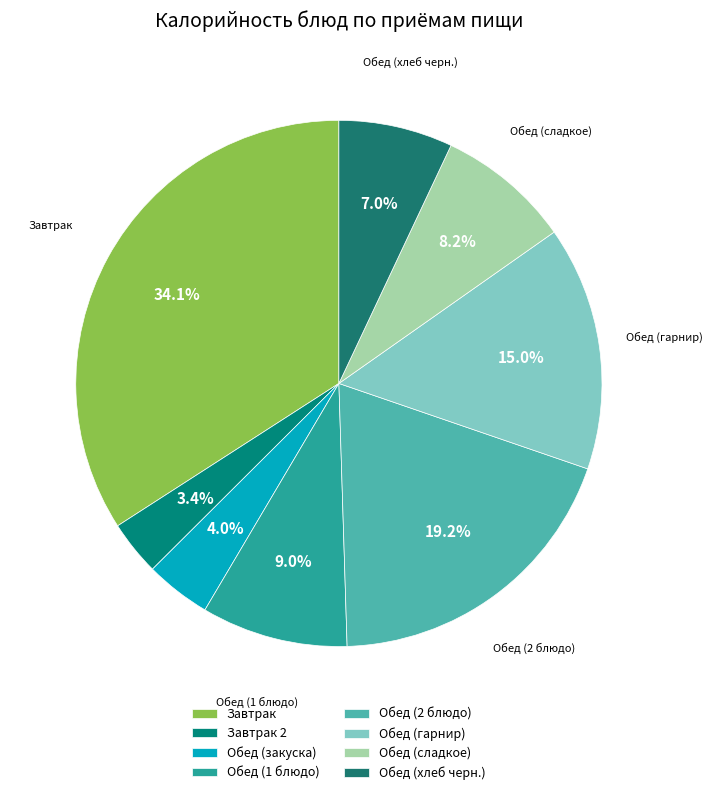

To the nearest percent, what portion does Обед (сладкое) represent?

8%